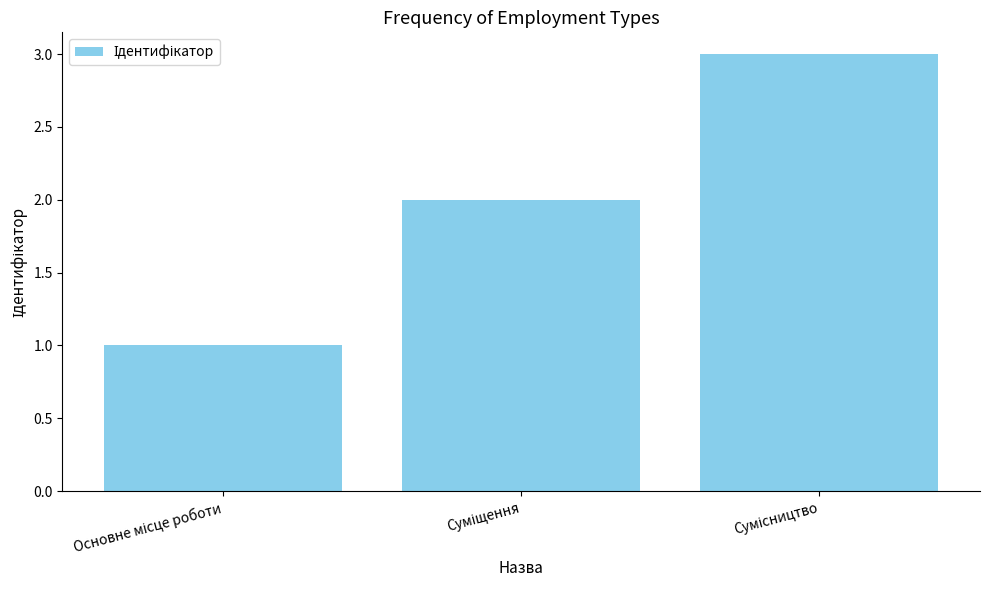

What is the value of the 2nd bar from the left?

2